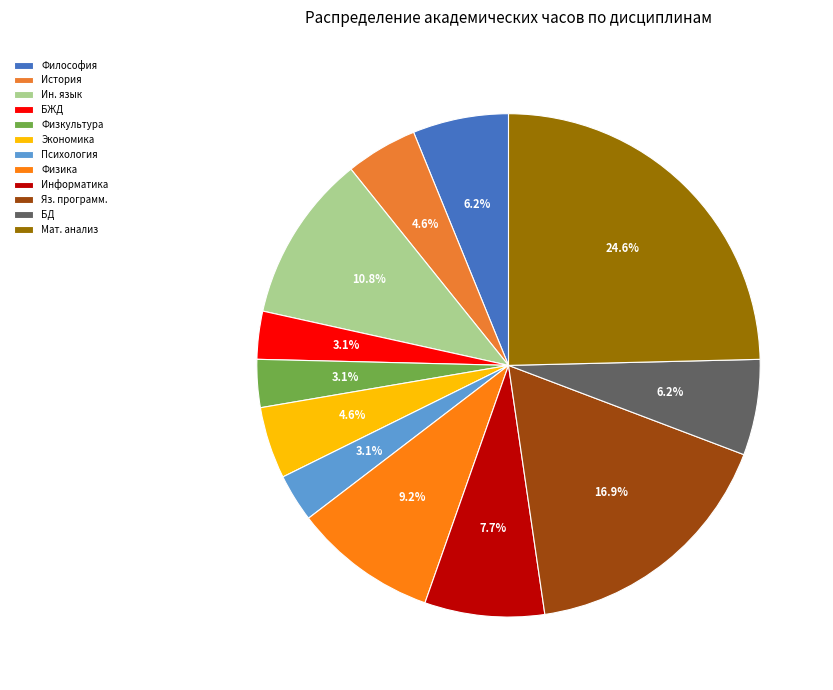

Is it true that История is 5% of the pie?

True